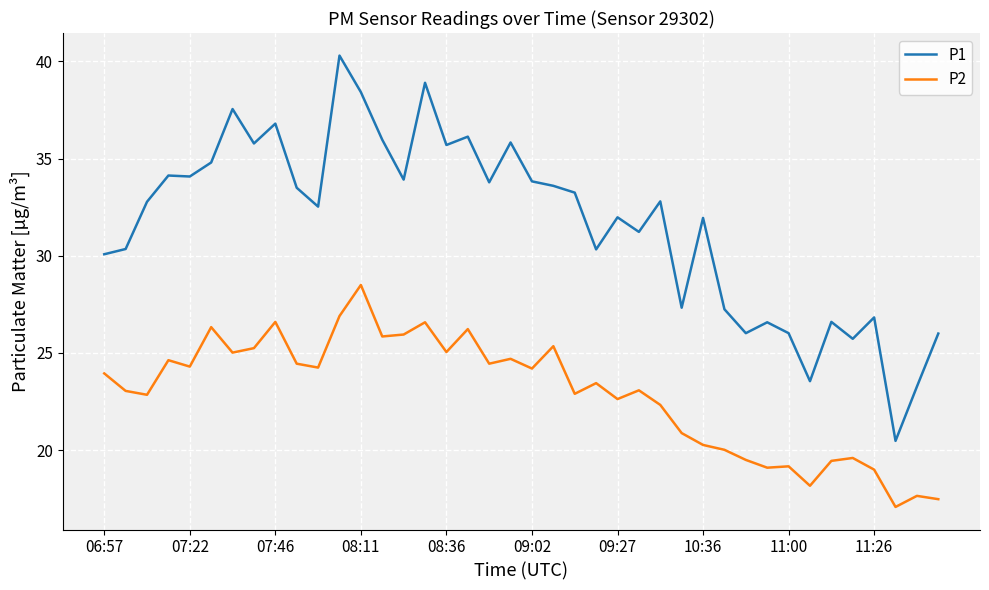

True or false: P1 and P2 intersect in this chart.

False